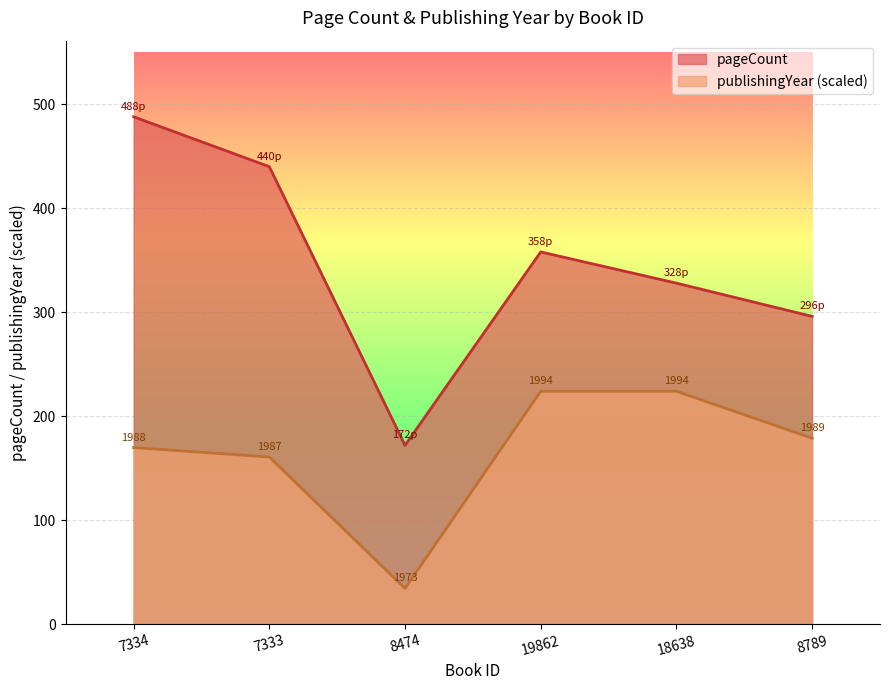

At which category does publishingYear reach its first local valley?

8474